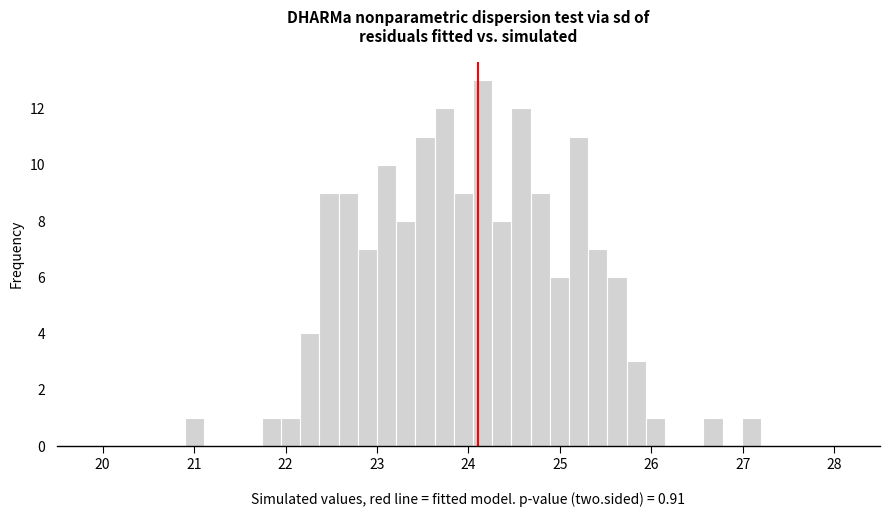

Around what value on the x-axis is the tallest bar? Give the approximate position of its centre, as read against the axis.

24.2